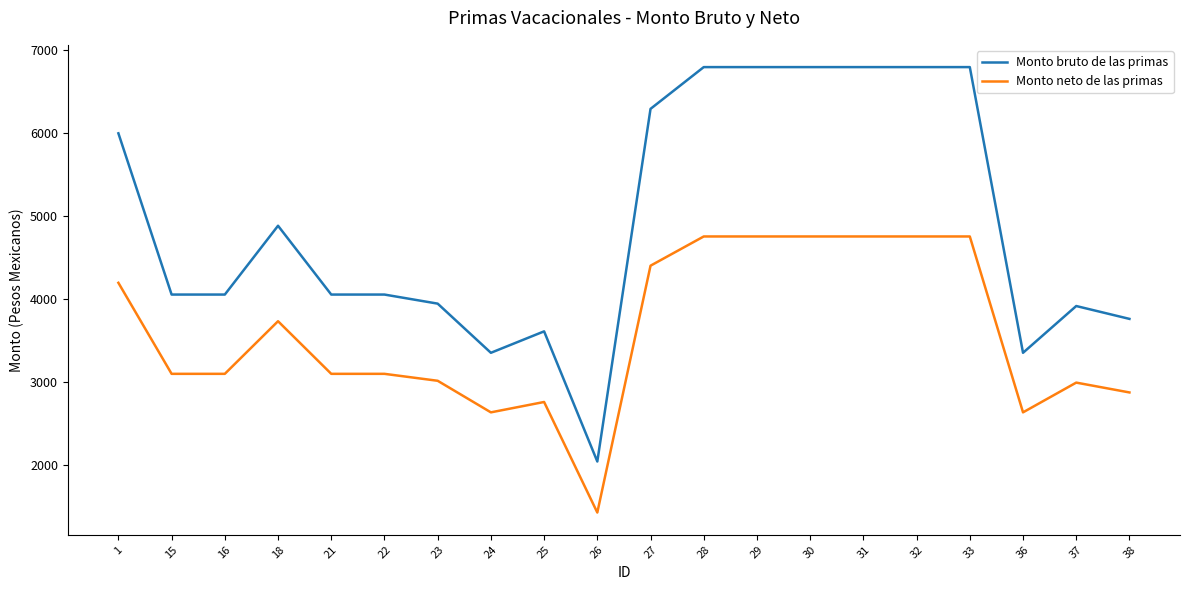

How many distinct data groups are displayed?

2